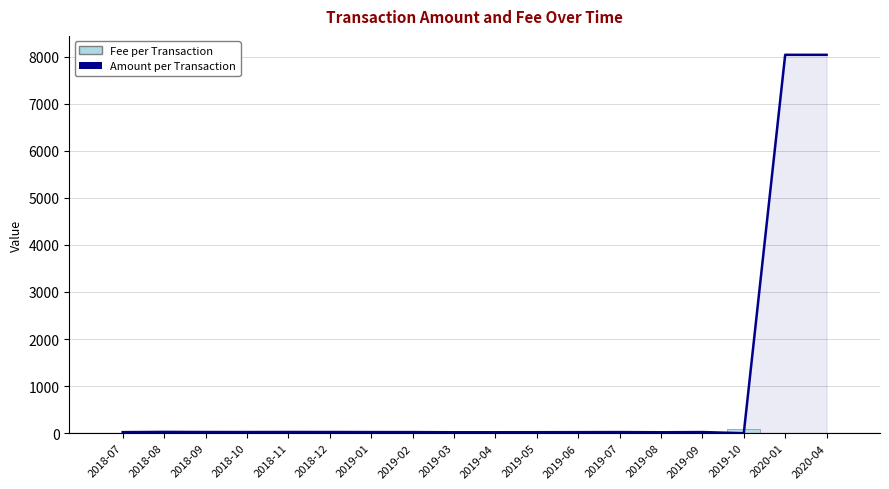

Between 2020-04 and 2019-04, which is larger?

2020-04